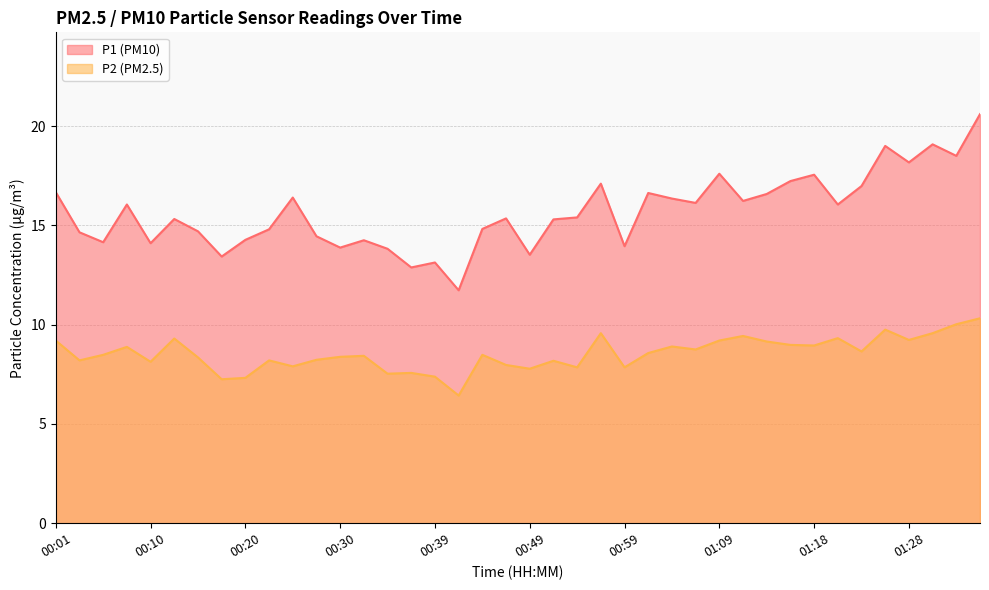

What position from the right is 00:52?

19